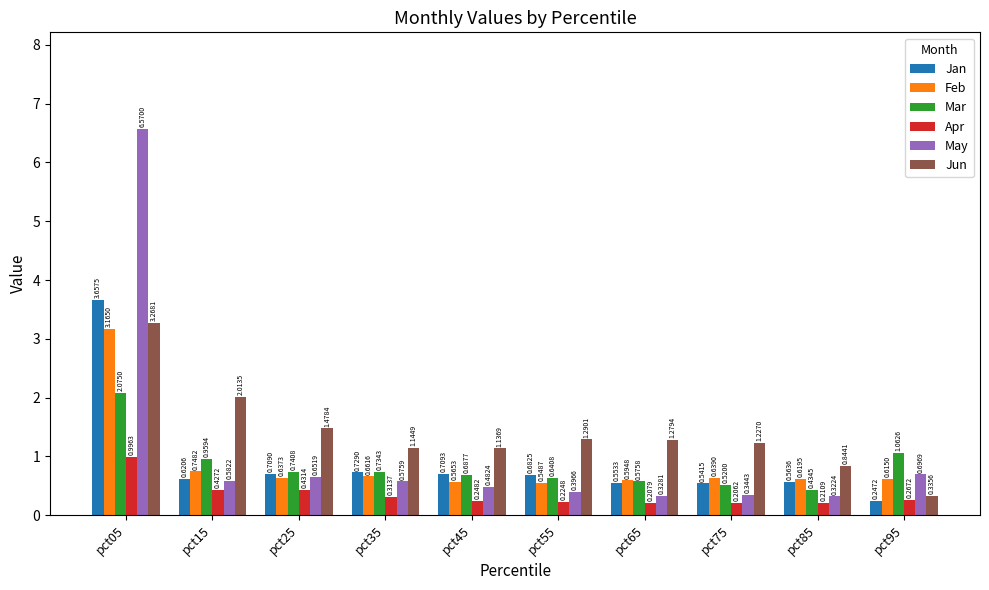

Count the number of data series in this chart.

6